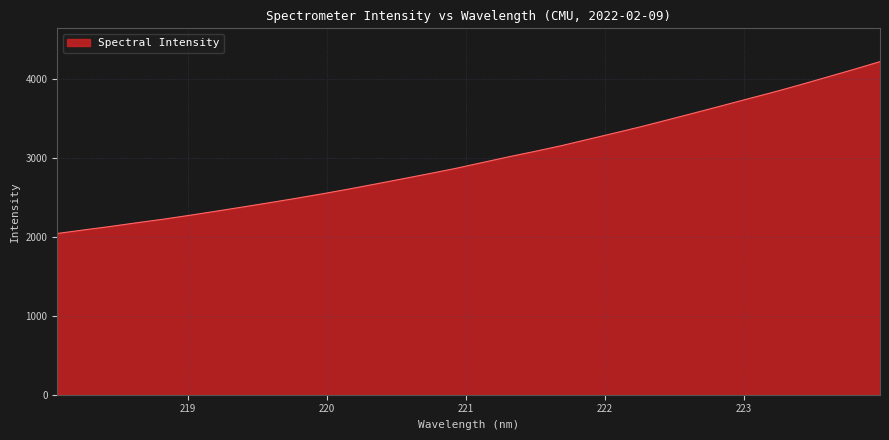

True or false: there are more than 1 points higher than both neighbors.

False